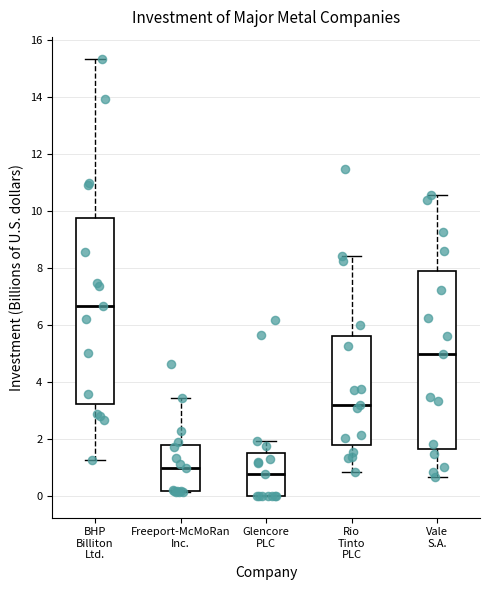

Where does the lower whisker of the box for Vale S.A. end on the y-axis? The values are not printed on the chart, so give them approximately, as read against the axis.

0.6